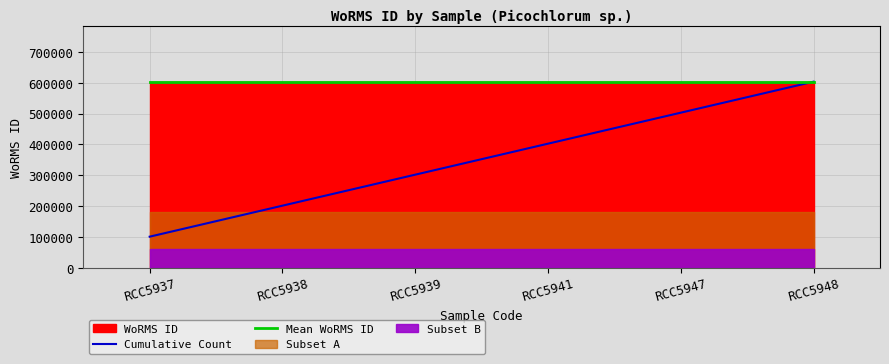

Does the chart display data point markers on the line(s)?

No